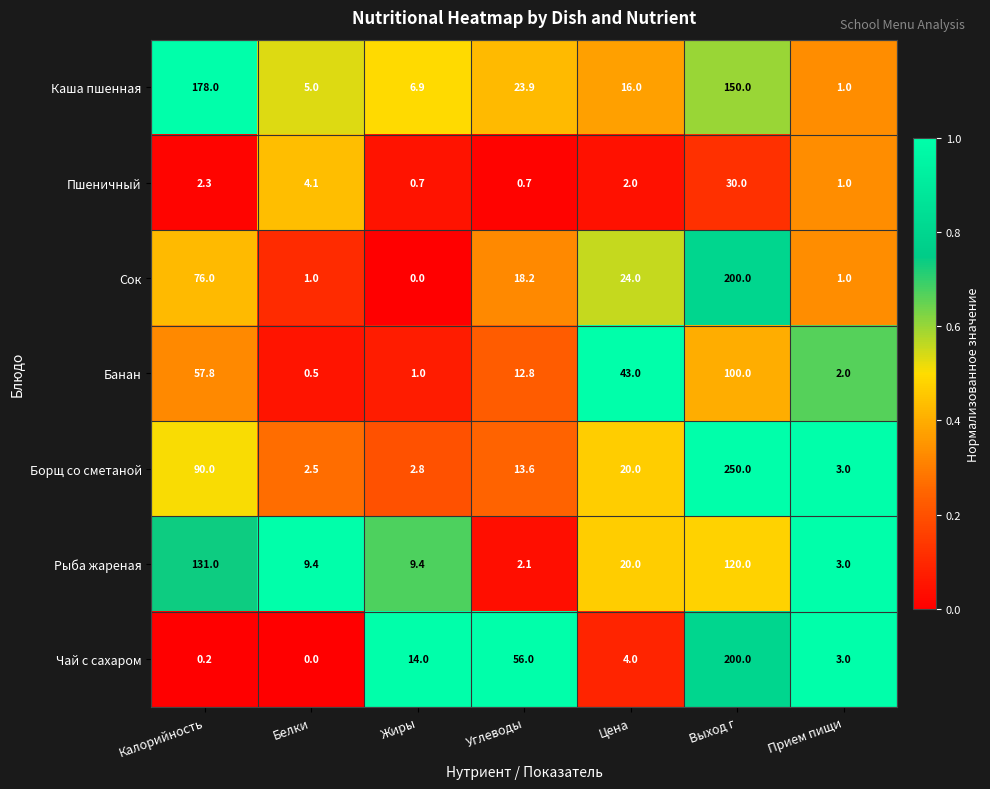

At which label does Сок first exceed 18?

Калорийность